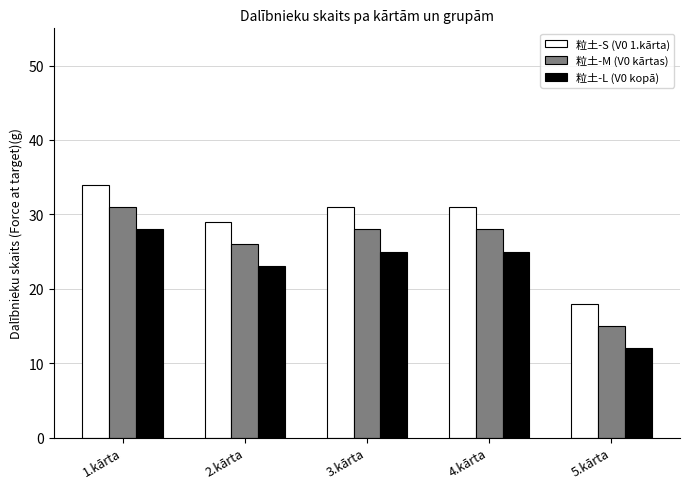

At 1.kārta, list the series in order from largest to smallest.

粒土-S (V0 1.kārta), 粒土-M (V0 kārtas), 粒土-L (V0 kopā)